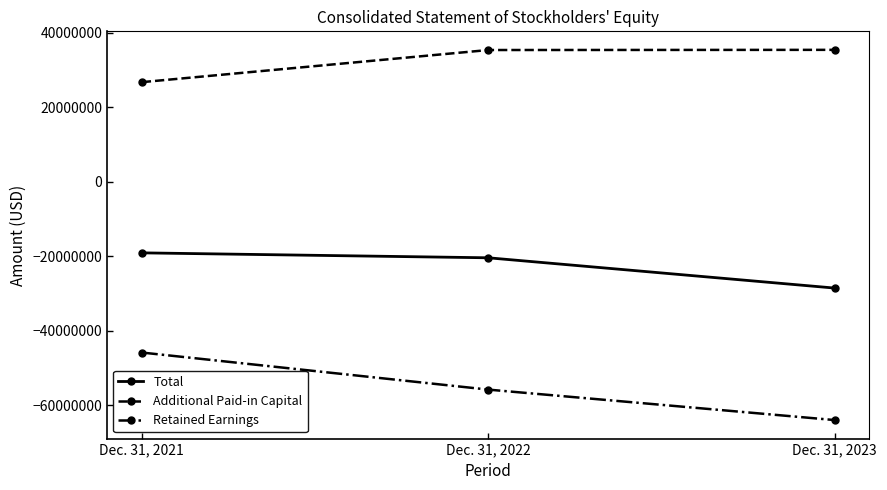

Rank the categories by Additional Paid-in Capital value from highest to lowest.

Dec. 31, 2023, Dec. 31, 2022, Dec. 31, 2021